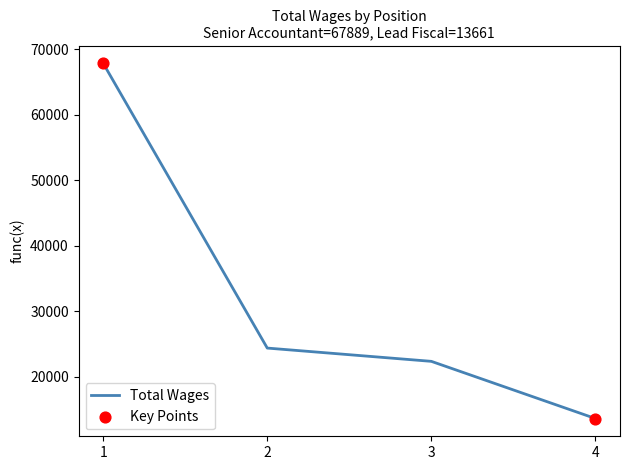

Approximately how many times larger is the value at 2 compared to 4?

1.8